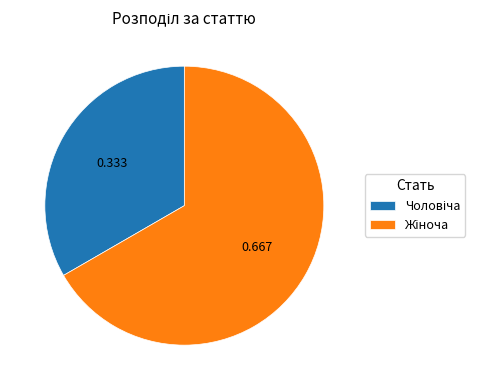

Count the number of slices in the pie.

2